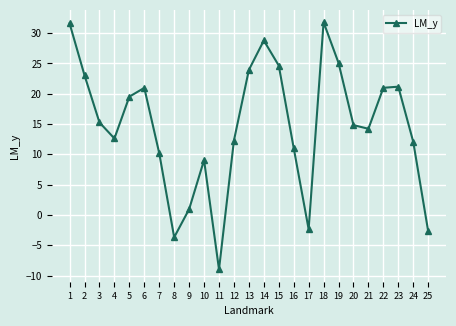

Does the chart display data point markers on the line(s)?

Yes